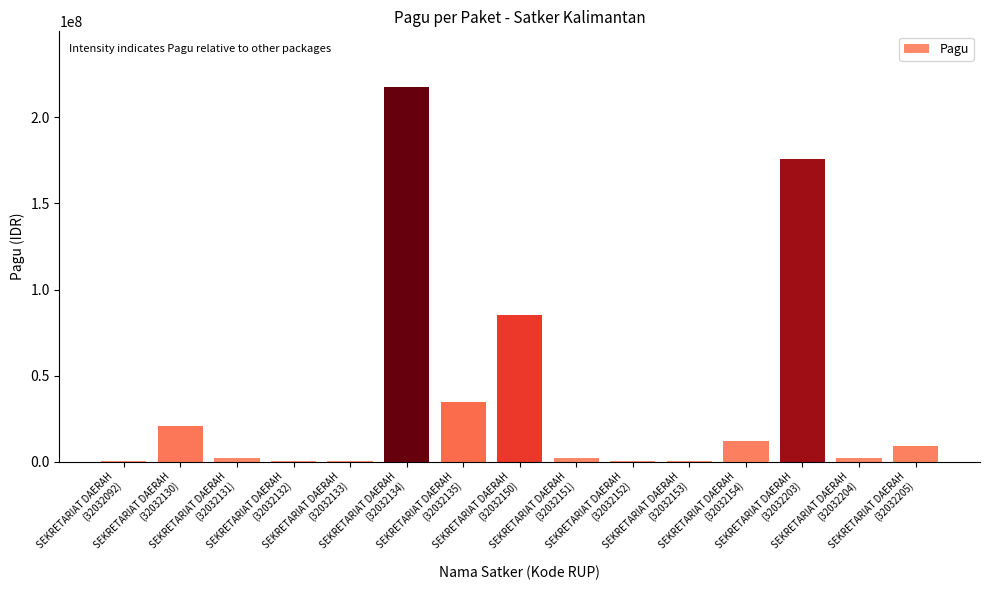

Does the chart contain stacked bars?

No